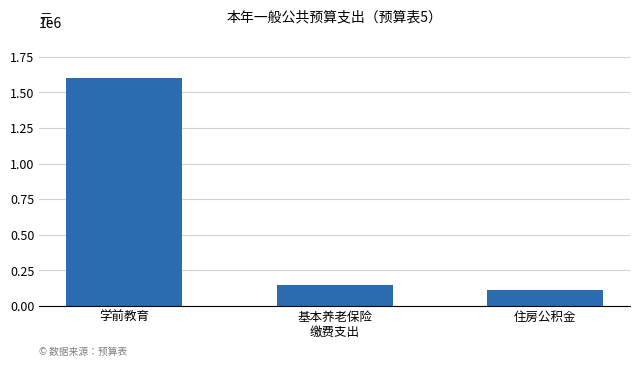

Which label corresponds to the smallest value in the chart?

住房公积金